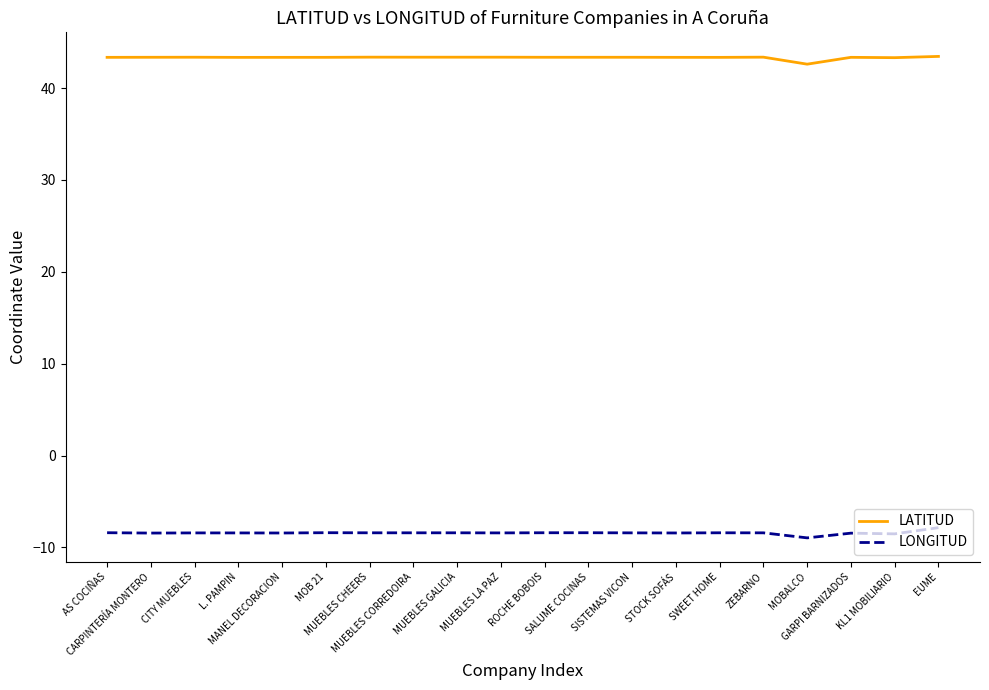

What is the smallest value displayed?

-9.0